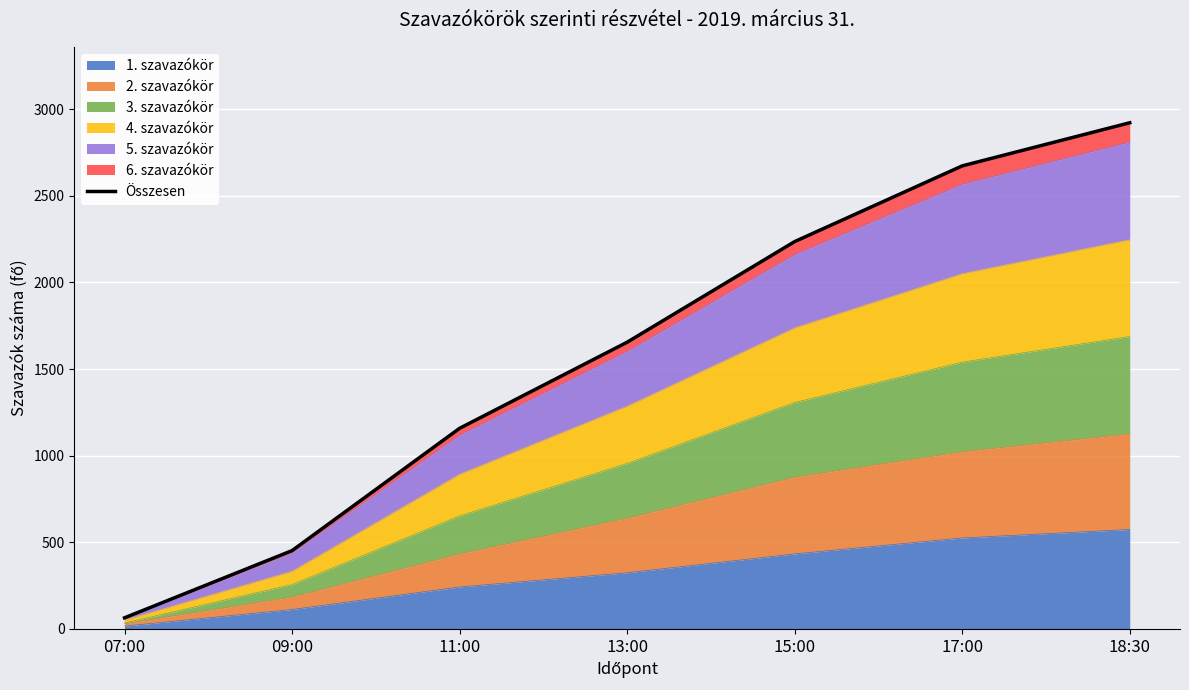

Which category has the highest value across all series?

18:30